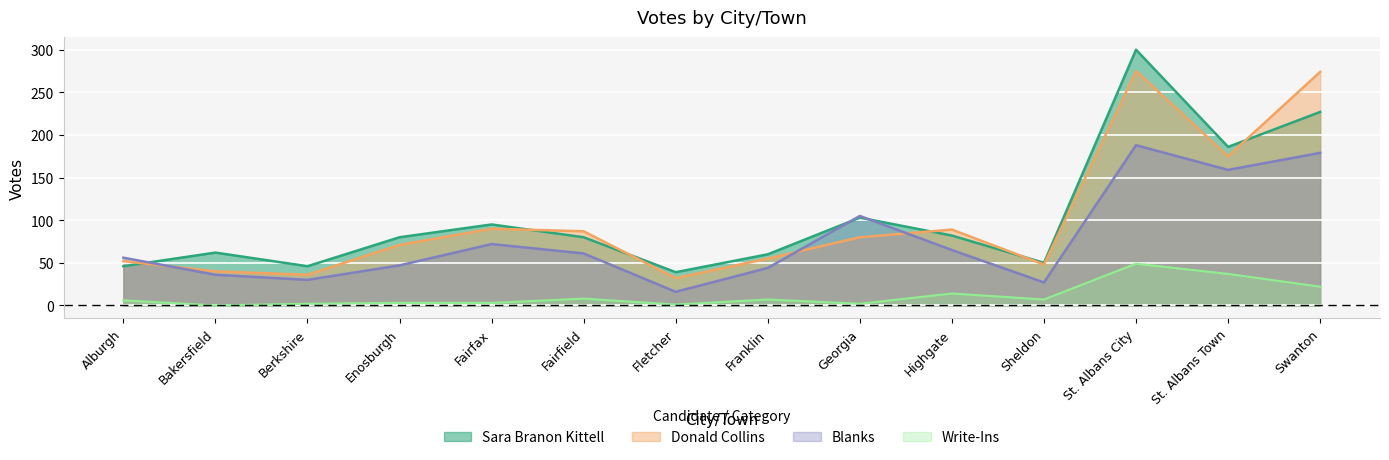

Rank the series at Franklin from lowest to highest value.

Write-Ins, Blanks, Donald Collins, Sara Branon Kittell